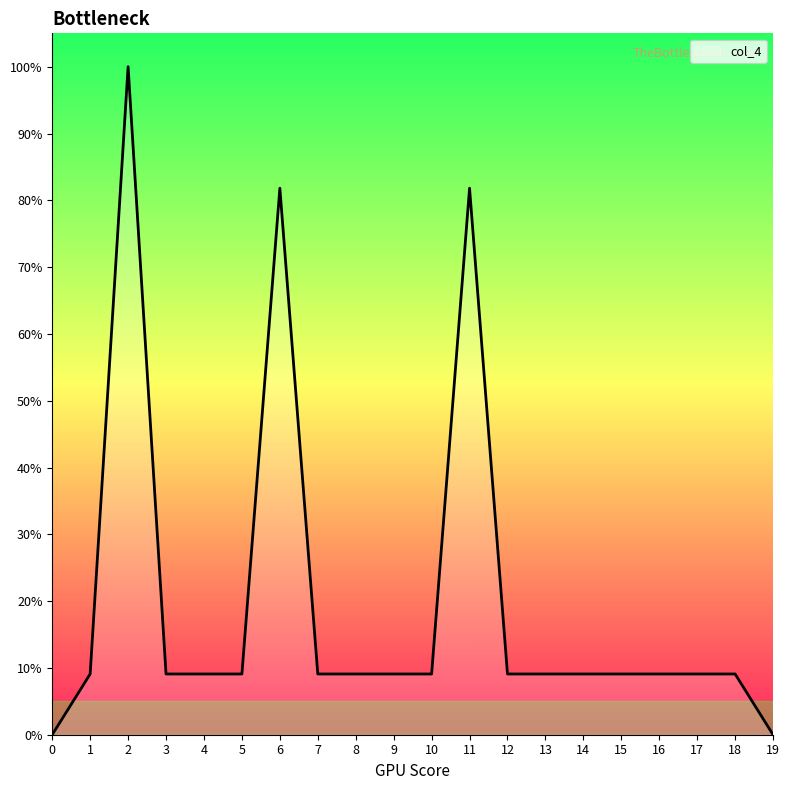

Is it true that the value at 10 is 9.1?

True